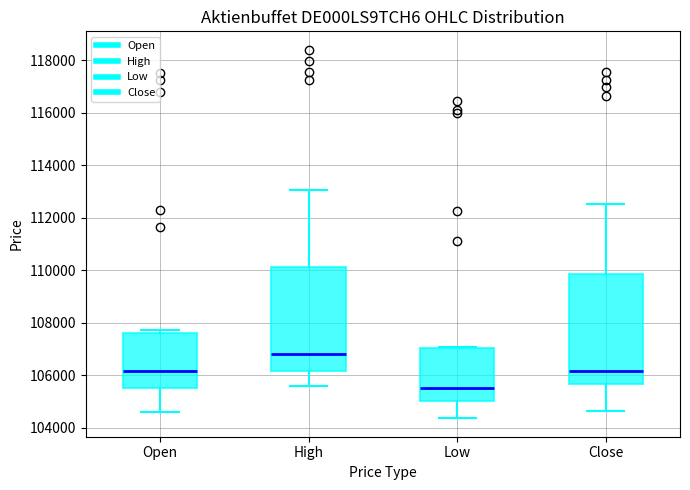

Which box's median line is the lowest?

Low